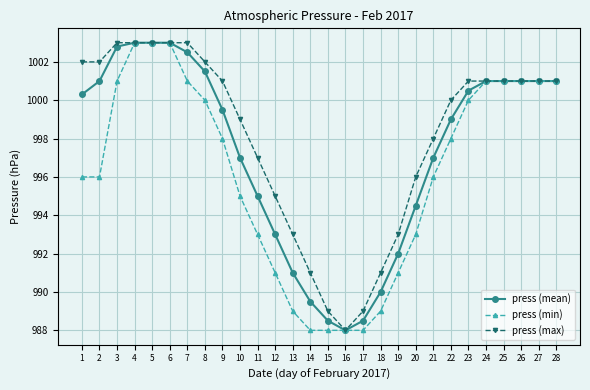

Rank the series at 14 from lowest to highest value.

press (min), press (mean), press (max)